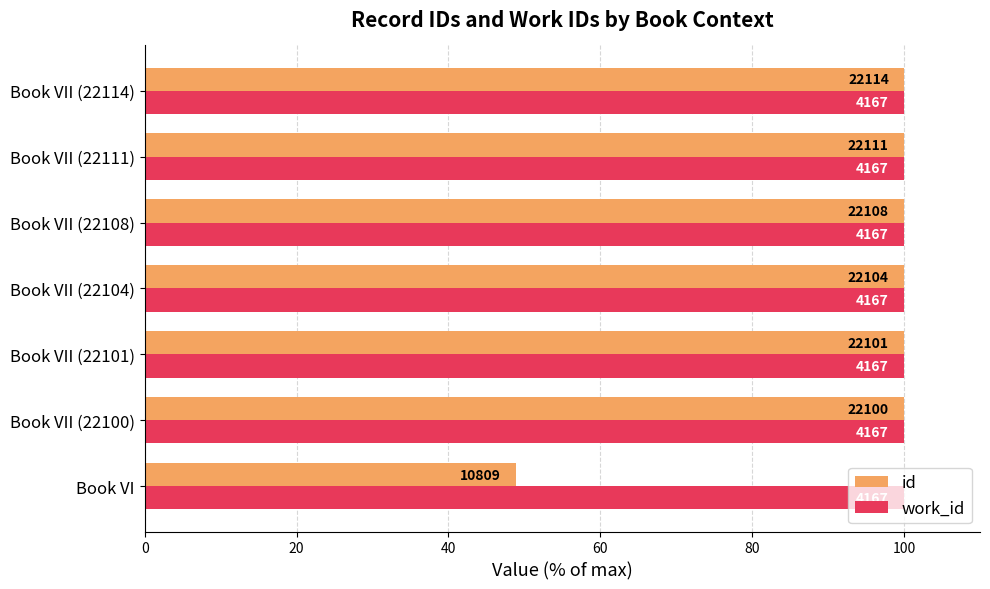

What are all the series names shown in the legend?

id, work_id